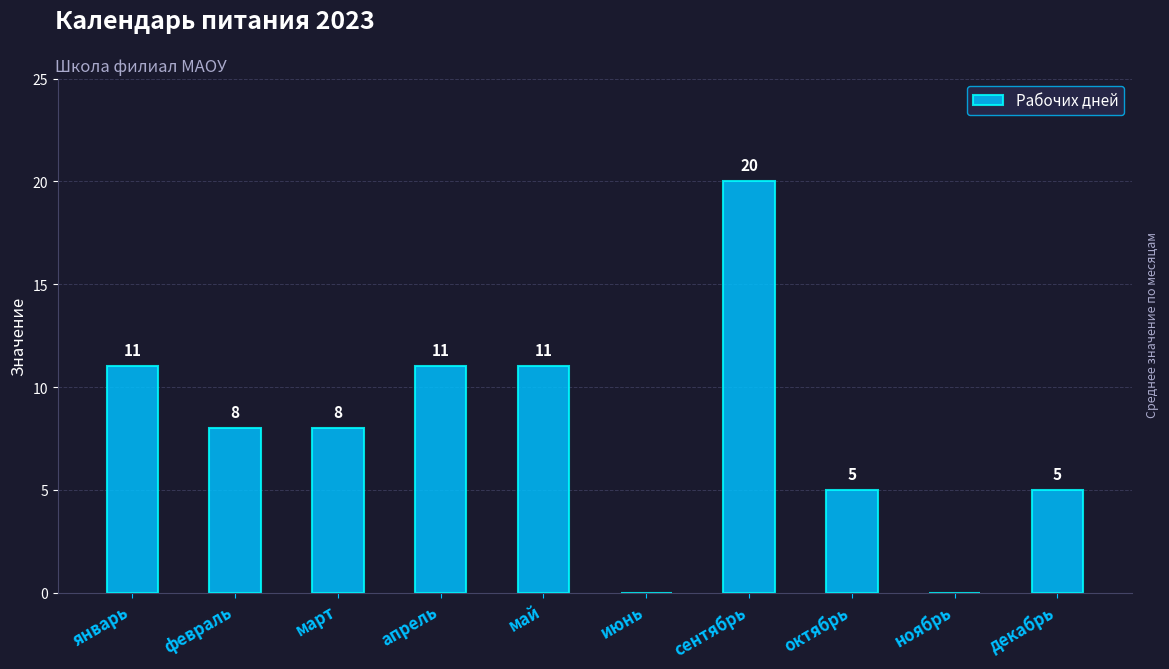

Between сентябрь and ноябрь, which is larger?

сентябрь